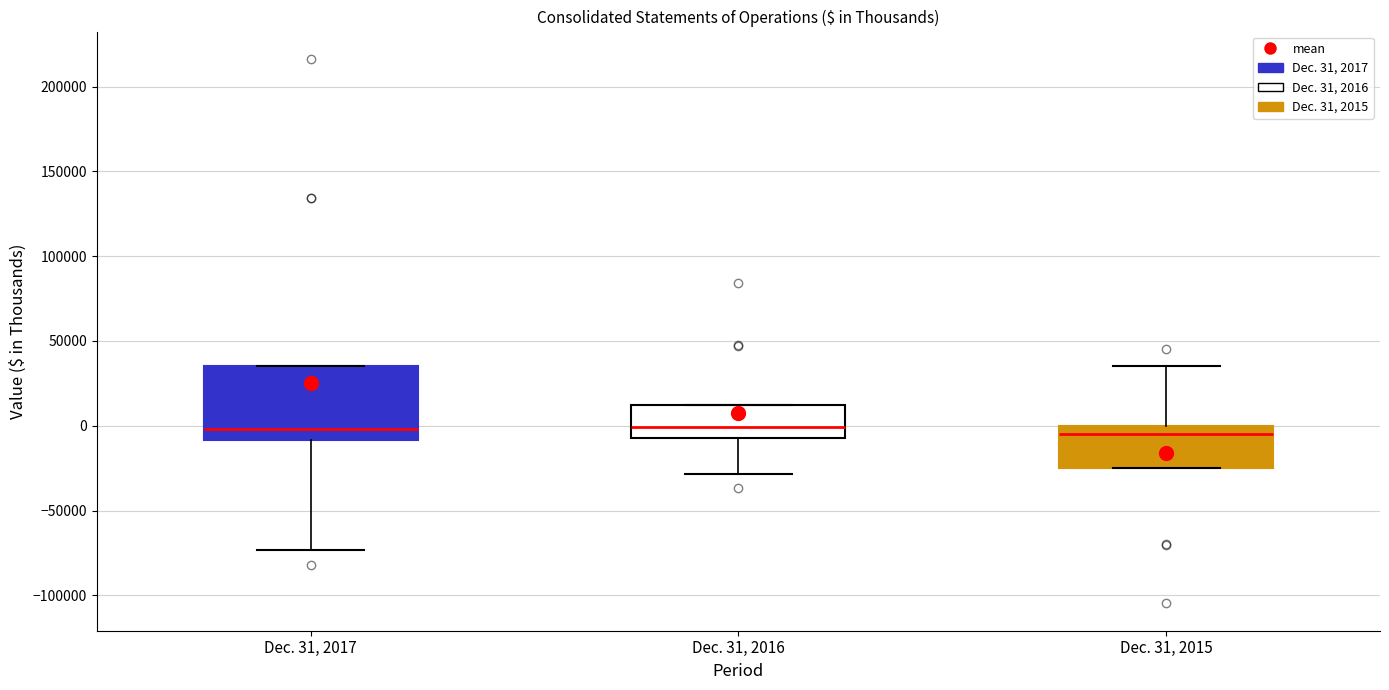

Reading left to right, read every box against the y-axis: the position of its median line, the range the box covers, and the ends of its whiskers. The values are not printed on the chart, so give them approximately, as read against the axis.

Dec. 31, 2017: median 0, box -10000 to 35000, whiskers -75000 to 35000
Dec. 31, 2016: median 0, box -5000 to 10000, whiskers -30000 to 10000
Dec. 31, 2015: median -5000, box -25000 to 0, whiskers -25000 to 35000